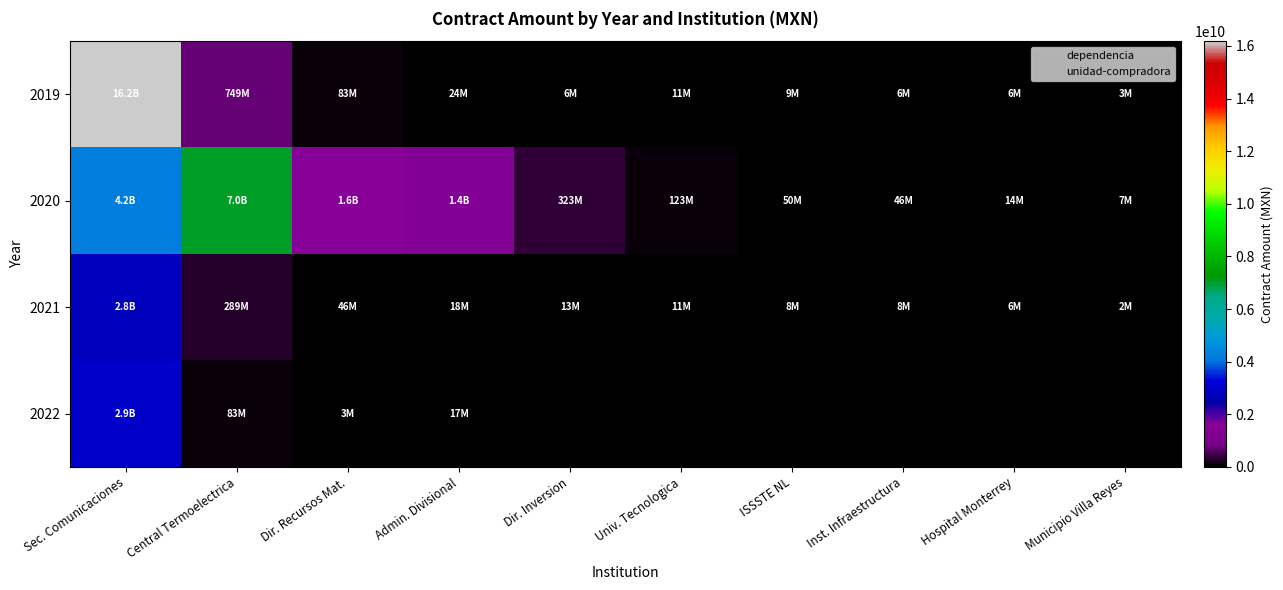

At which category is the sum across all series the highest?

Sec. Comunicaciones